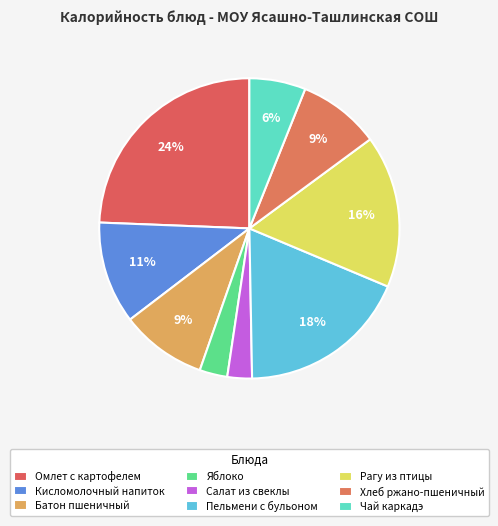

What percentage is the Кисломолочный напиток slice, to the nearest percent?

11%